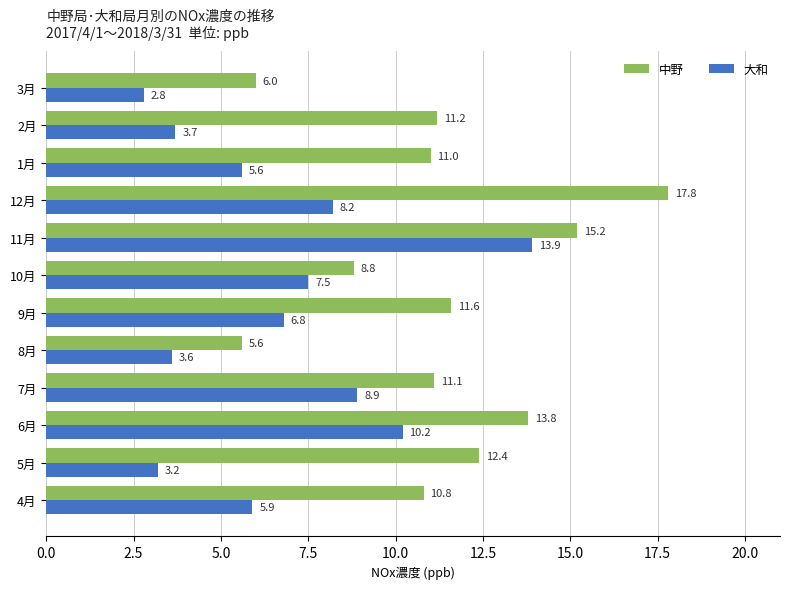

How many values in the 大和 series exceed 6?

6